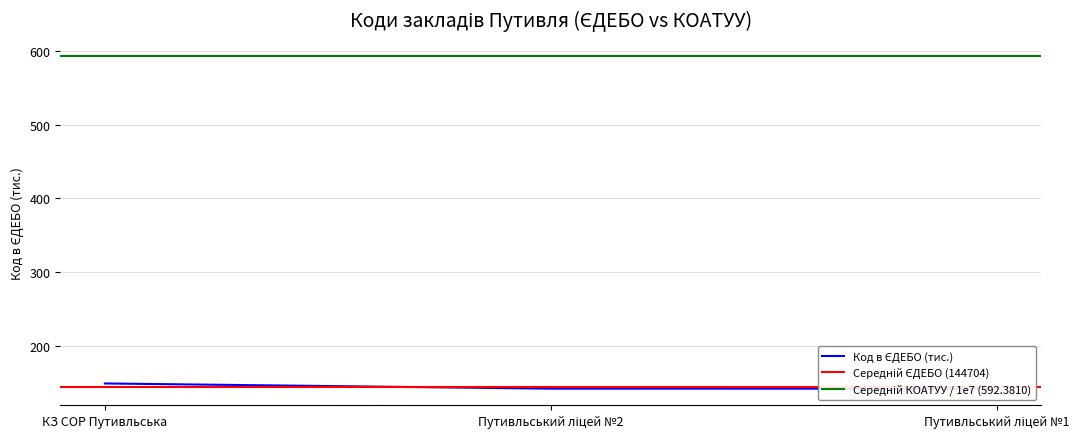

The chart shows a value of 149.4 at КЗ СОР Путивльська. True or false?

True